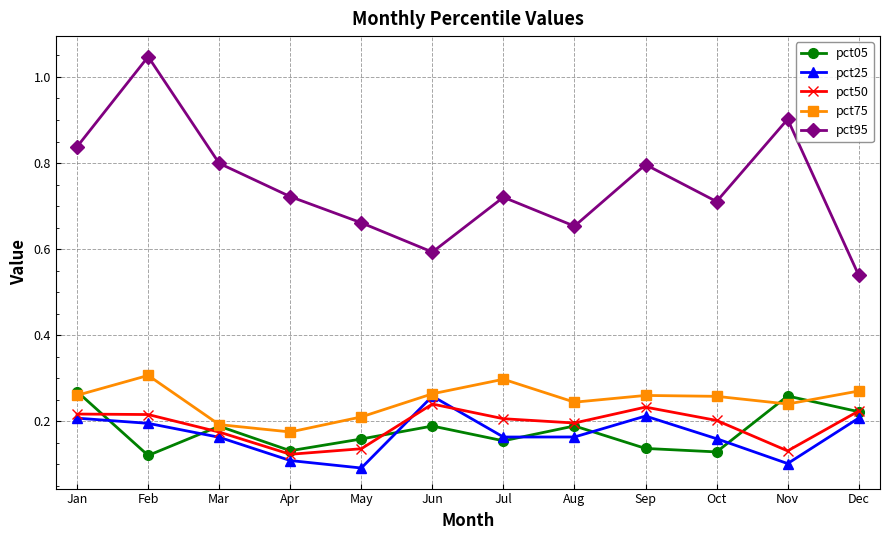

Where is the first local maximum for pct75?

Feb